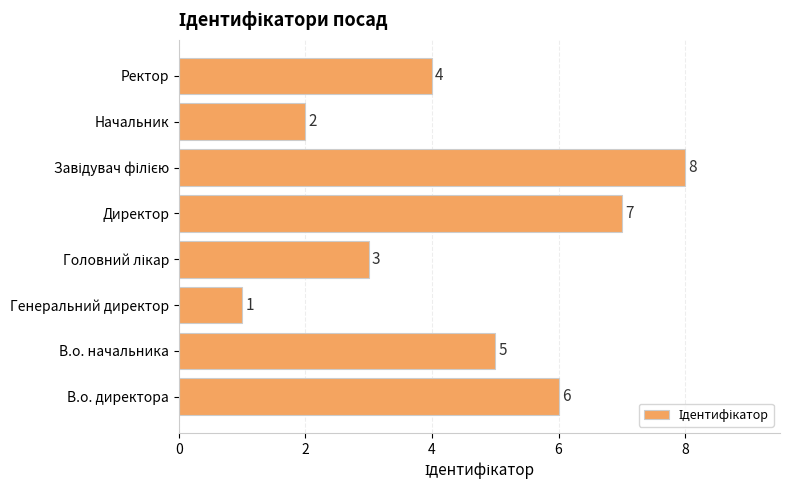

What is the greatest value displayed?

8